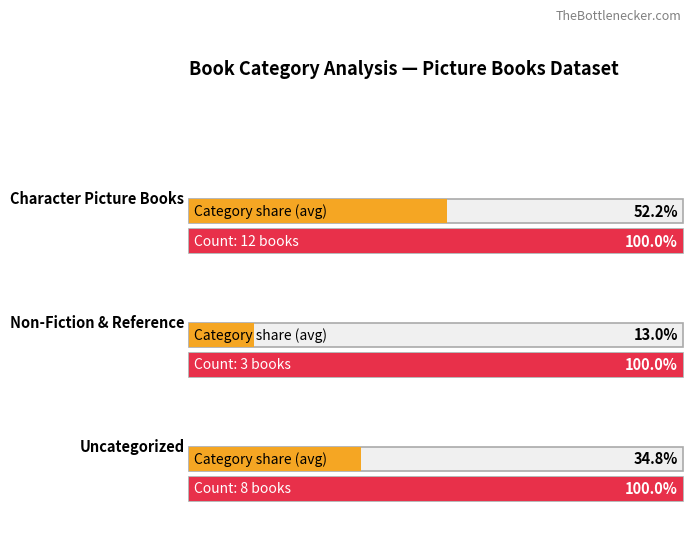

List the labels in order of value, smallest first.

1, 2, 0